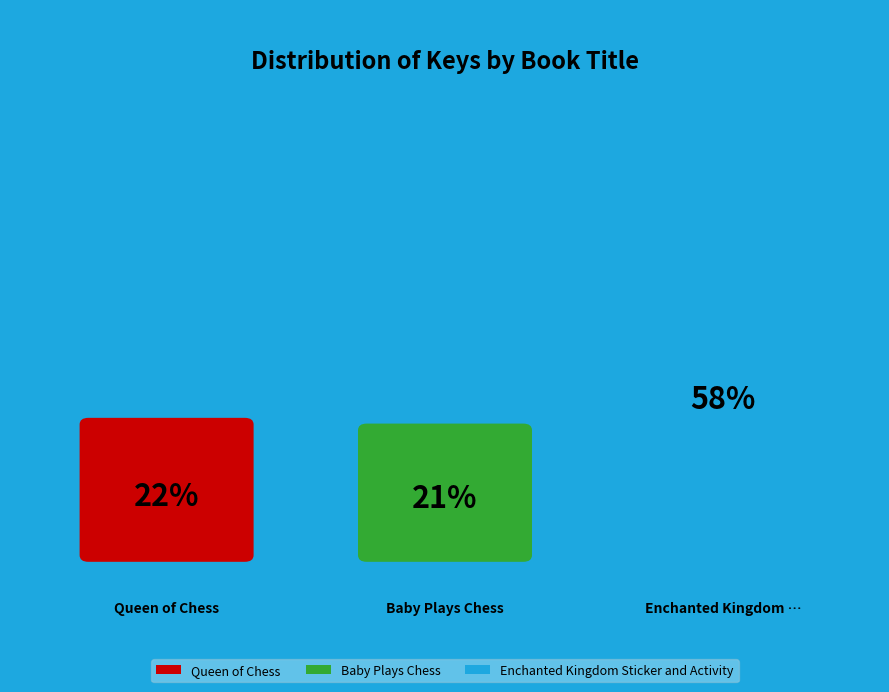

Which category has the biggest portion of the pie?

Enchanted Kingdom Sticker and Activity